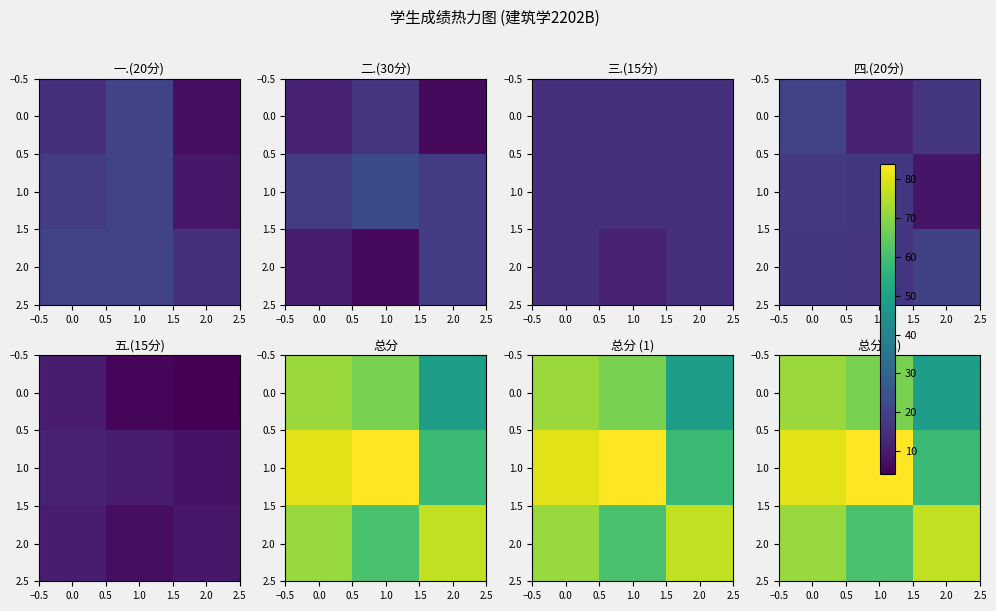

True or false: 0.0 has a value of 72.0 at 0.0.

True